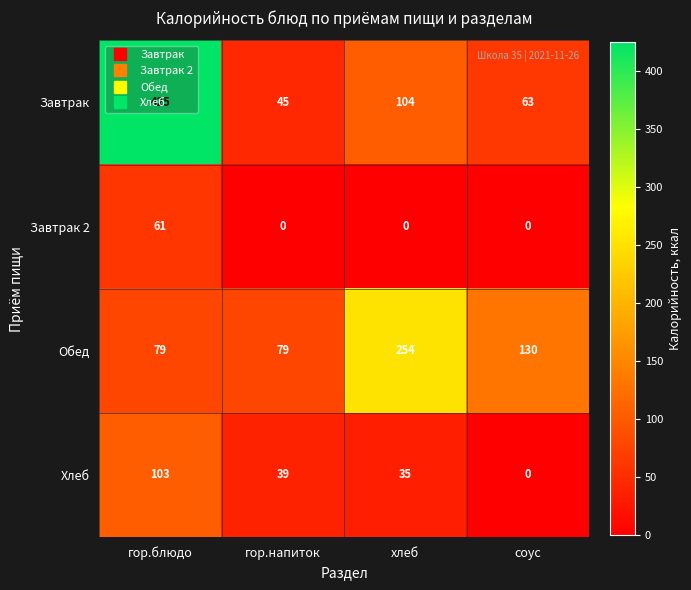

True or false: Завтрак 2 has a value of 109 at гор.блюдо.

False